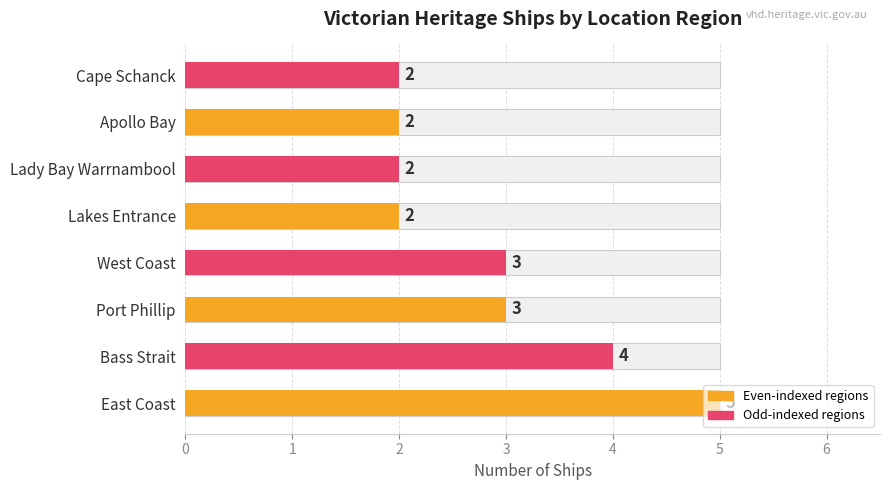

What is the difference between the values at Bass Strait and Lakes Entrance?

2